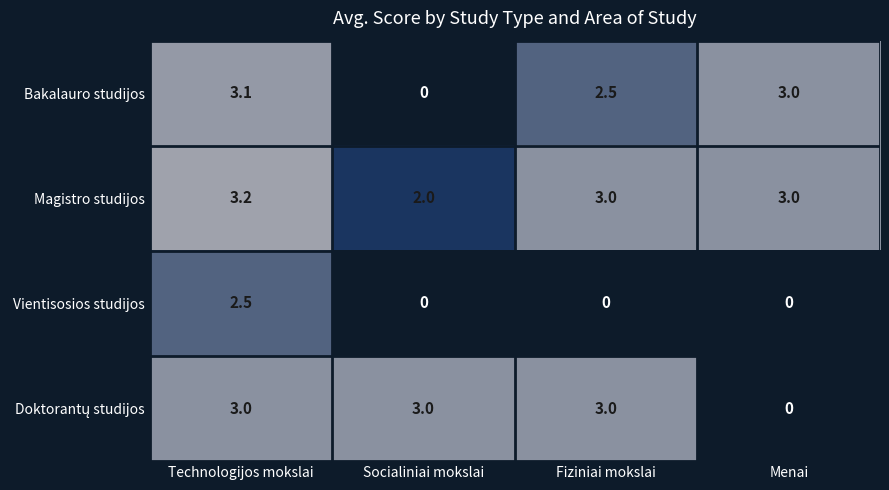

What is the difference between the maximum and minimum values in the Bakalauro studijos series?

3.1